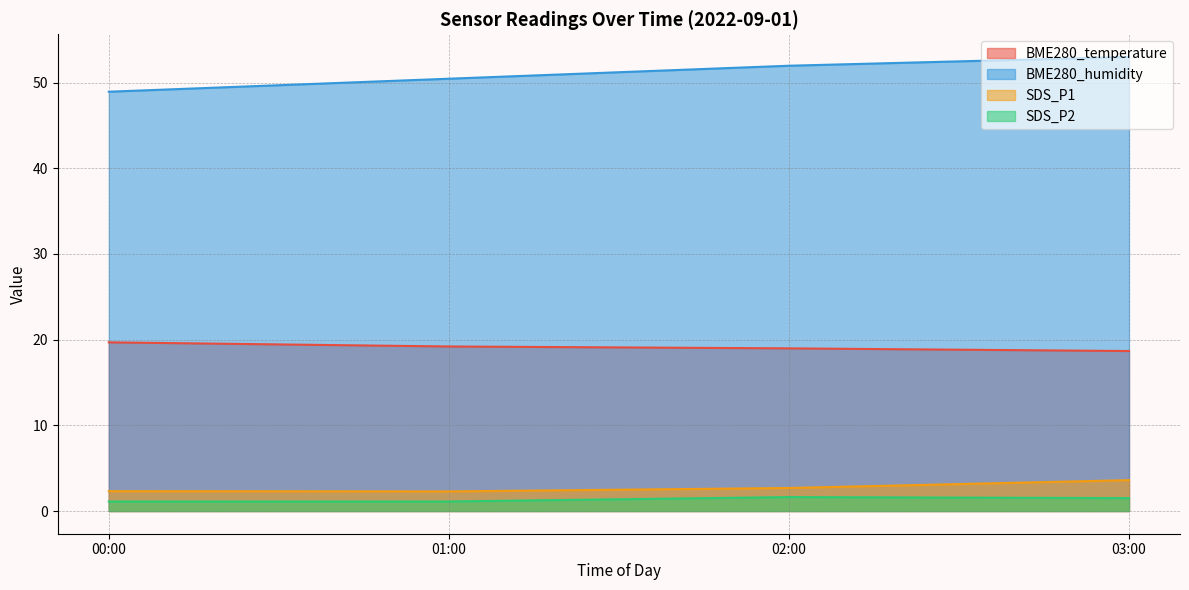

True or false: SDS_P2 and SDS_P1 intersect in this chart.

False